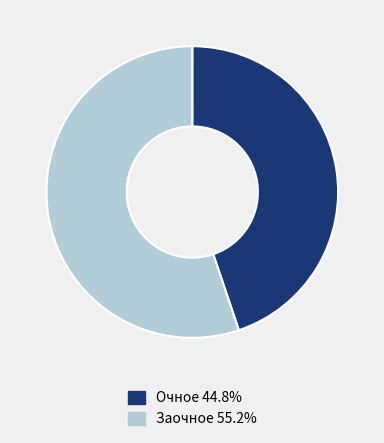

Which slice is the smallest?

Очное